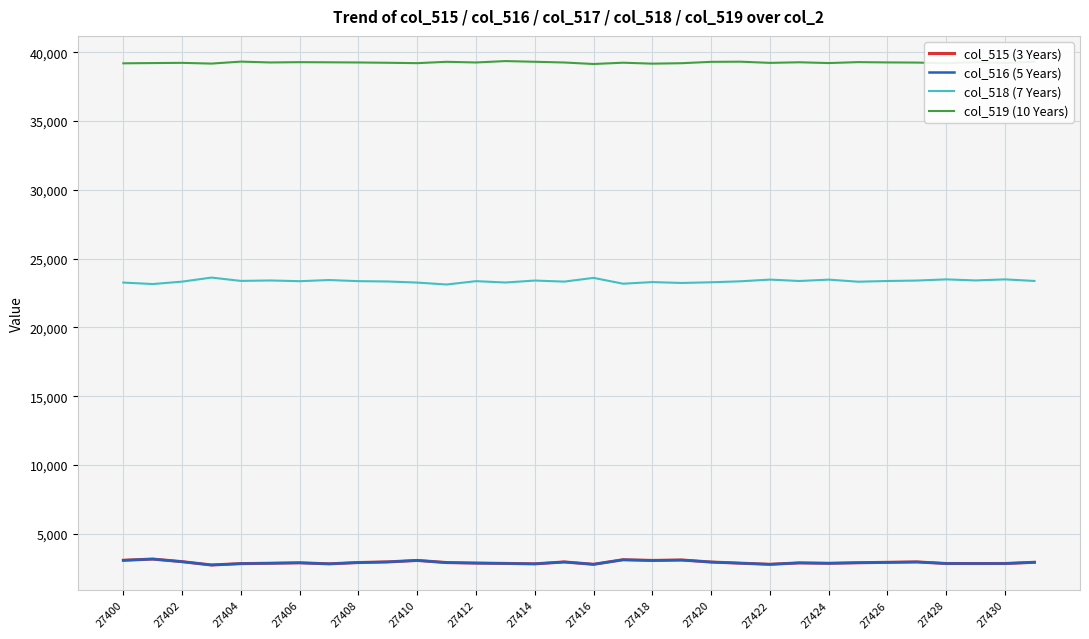

Does the chart have visible grid lines?

Yes